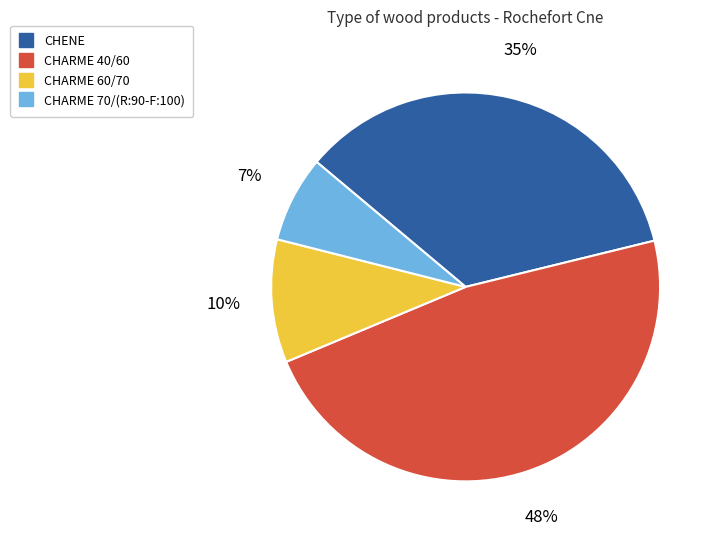

To the nearest percent, what is the average slice percentage?

25%